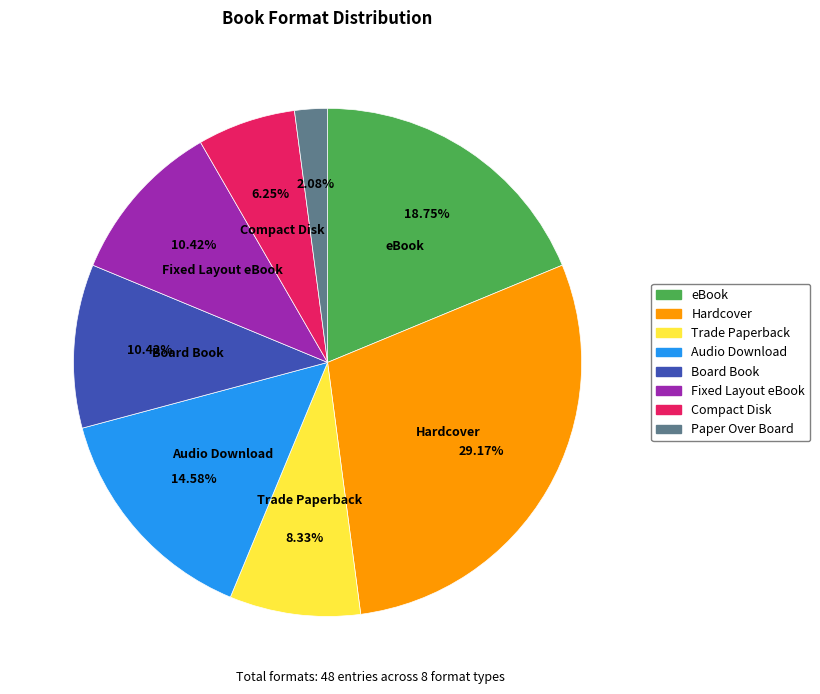

True or false: Board Book accounts for 1% of the total.

False